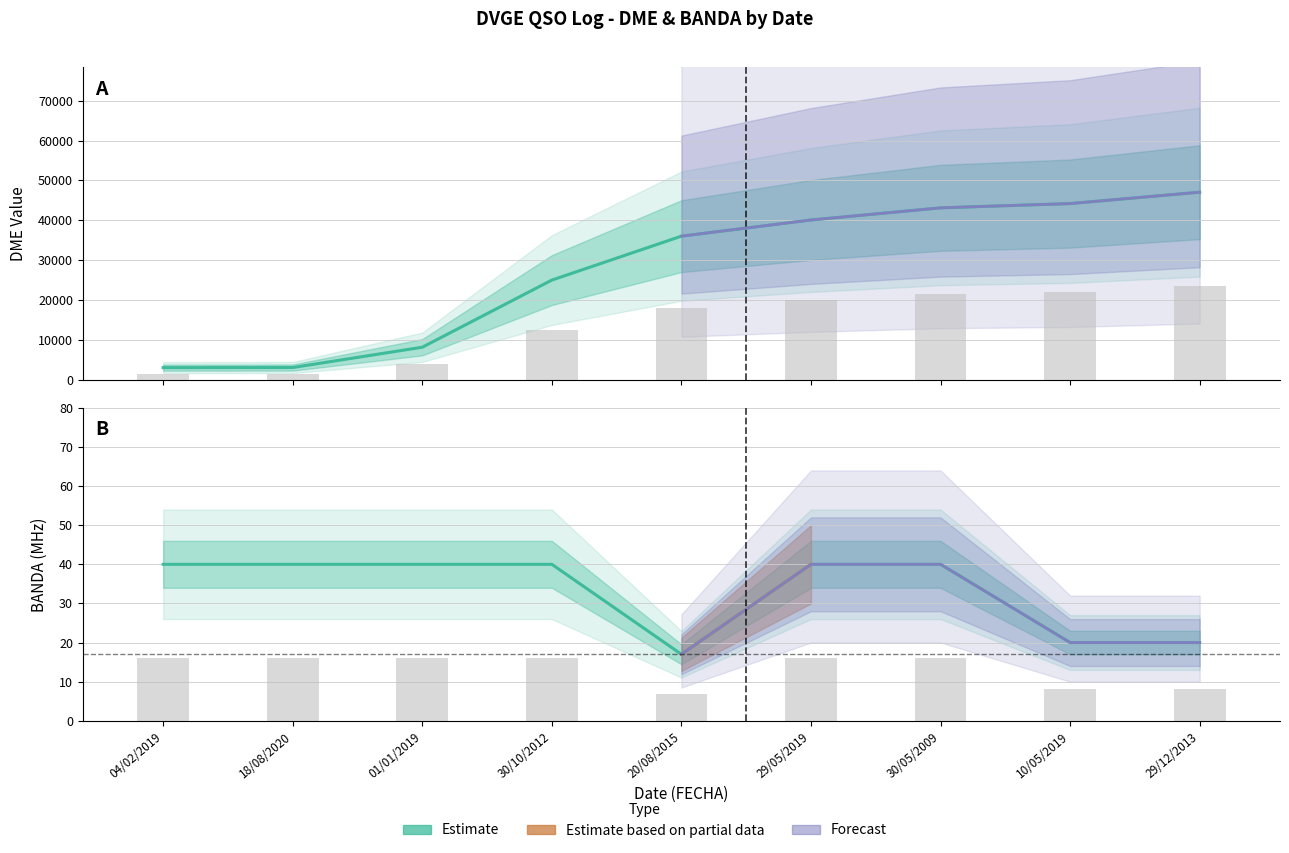

What is the smallest value displayed?

17